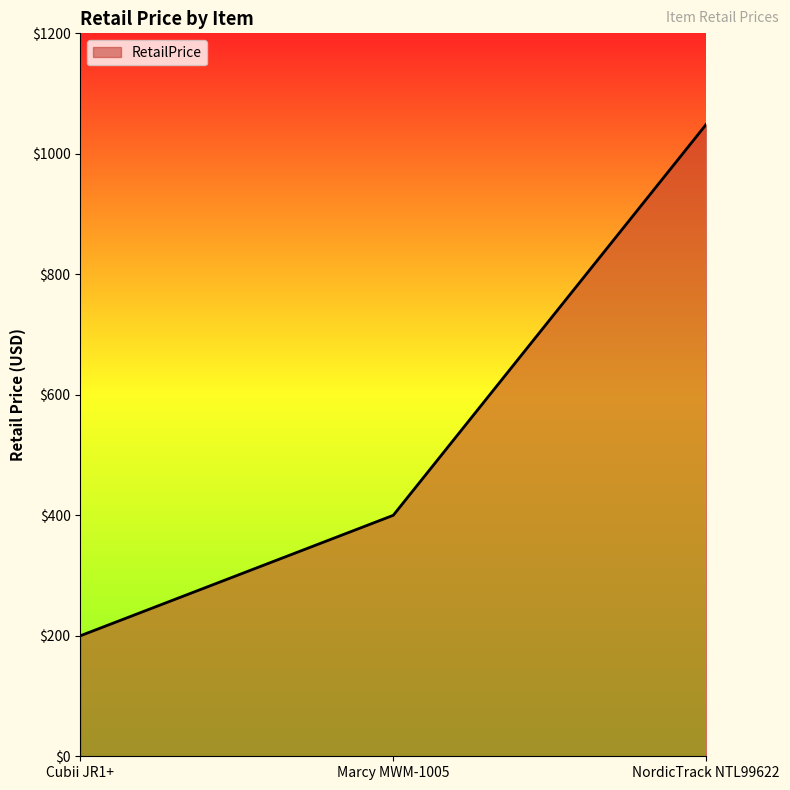

What is the change in value from Marcy MWM-1005 to NordicTrack NTL99622?

+649.0